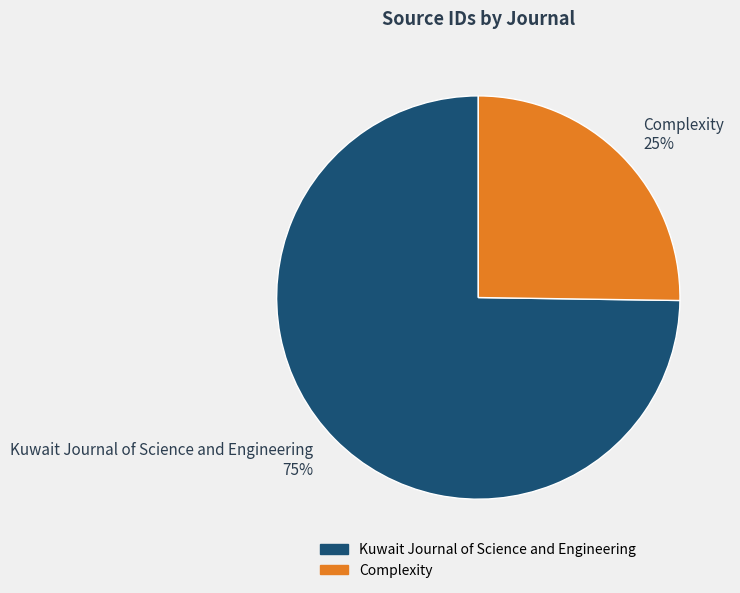

To the nearest percent, what portion does Kuwait Journal of Science and Engineering represent?

75%